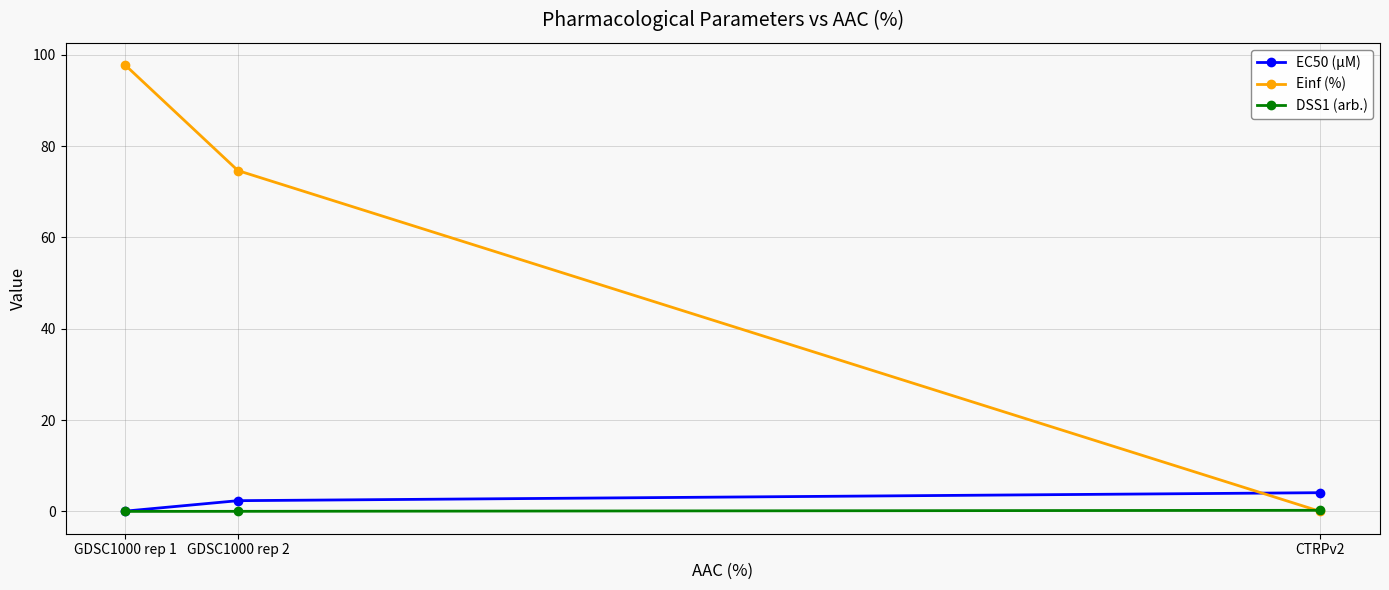

True or false: EC50 (µM) has a value of 0.1 at GDSC1000 rep 1.

True